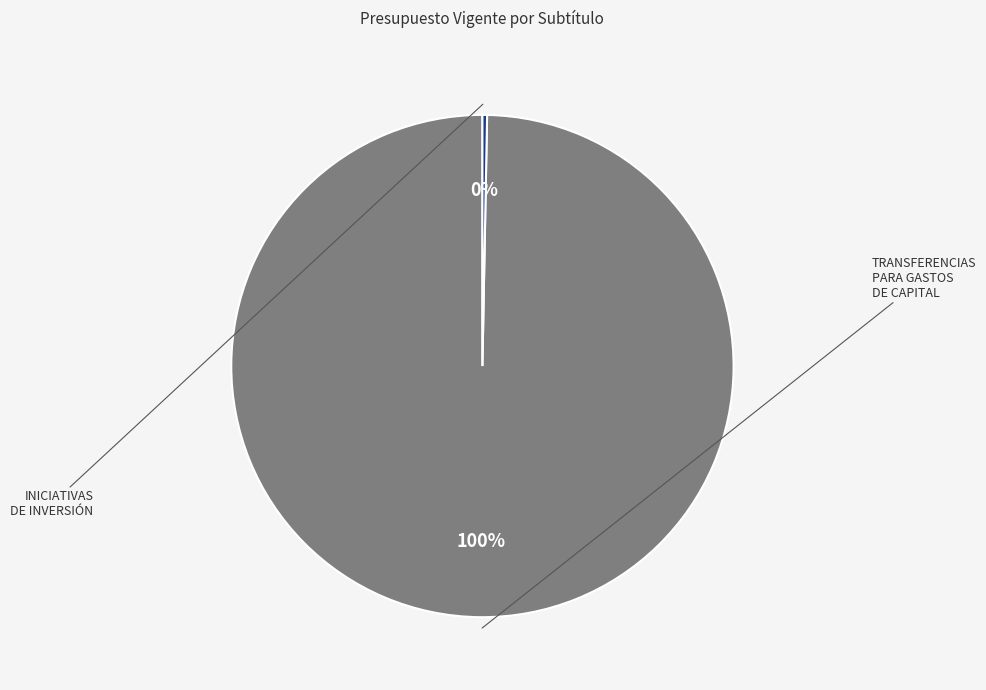

How many slices are in this pie chart?

2